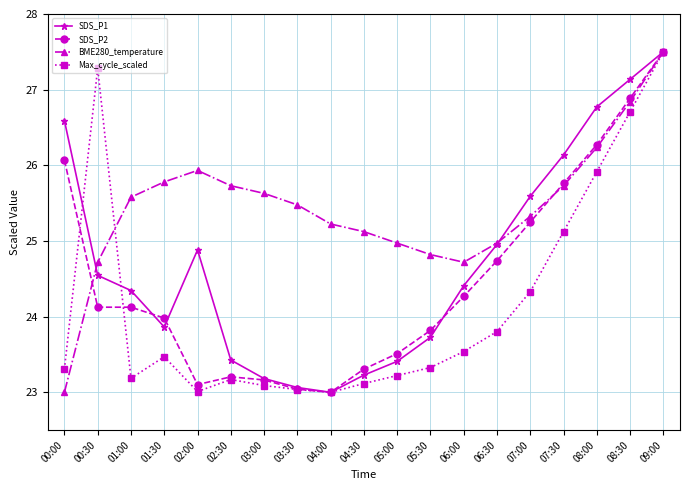

Is the value of BME280_temperature at 00:30 greater than the value of Max_cycle_scaled at 02:30?

Yes